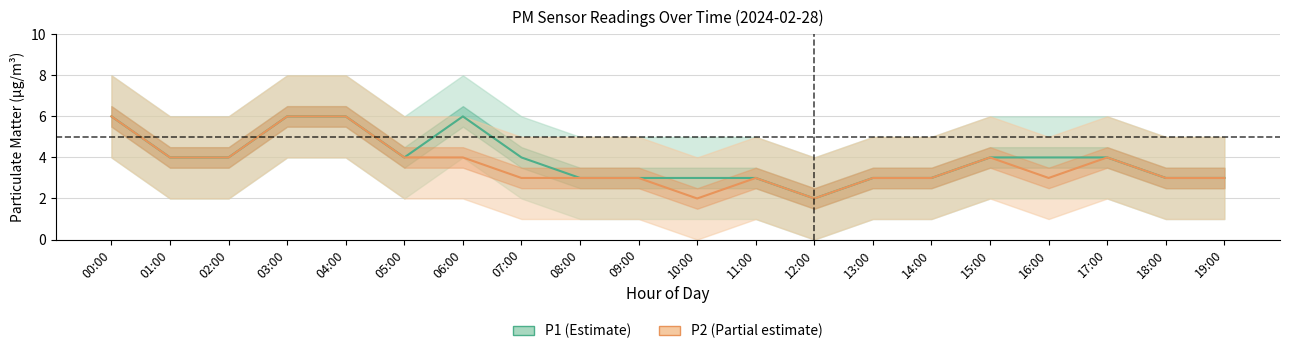

Where is the first local maximum for P1 (Estimate)?

06:00